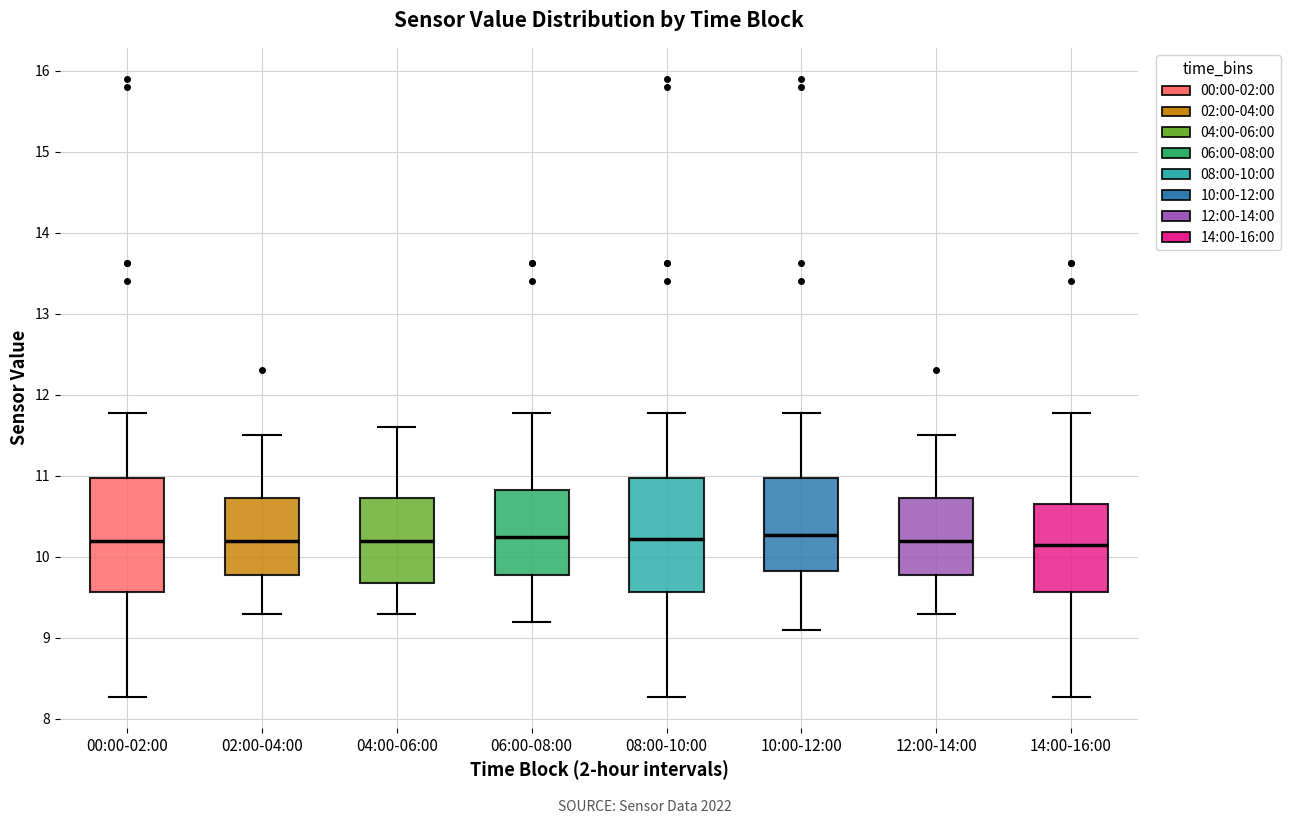

Reading left to right, transcribe this box plot: for each box, give where its median line is, the range the box spans, and where its two whiskers end, as read against the y-axis. The values are not printed on the chart, so give them approximately, as read against the axis.

00:00-02:00: median 10.2, box 9.6 to 11.0, whiskers 8.3 to 11.8
02:00-04:00: median 10.2, box 9.8 to 10.7, whiskers 9.3 to 11.5
04:00-06:00: median 10.2, box 9.7 to 10.7, whiskers 9.3 to 11.6
06:00-08:00: median 10.3, box 9.8 to 10.8, whiskers 9.2 to 11.8
08:00-10:00: median 10.2, box 9.6 to 11.0, whiskers 8.3 to 11.8
10:00-12:00: median 10.3, box 9.8 to 11.0, whiskers 9.1 to 11.8
12:00-14:00: median 10.2, box 9.8 to 10.7, whiskers 9.3 to 11.5
14:00-16:00: median 10.2, box 9.6 to 10.7, whiskers 8.3 to 11.8